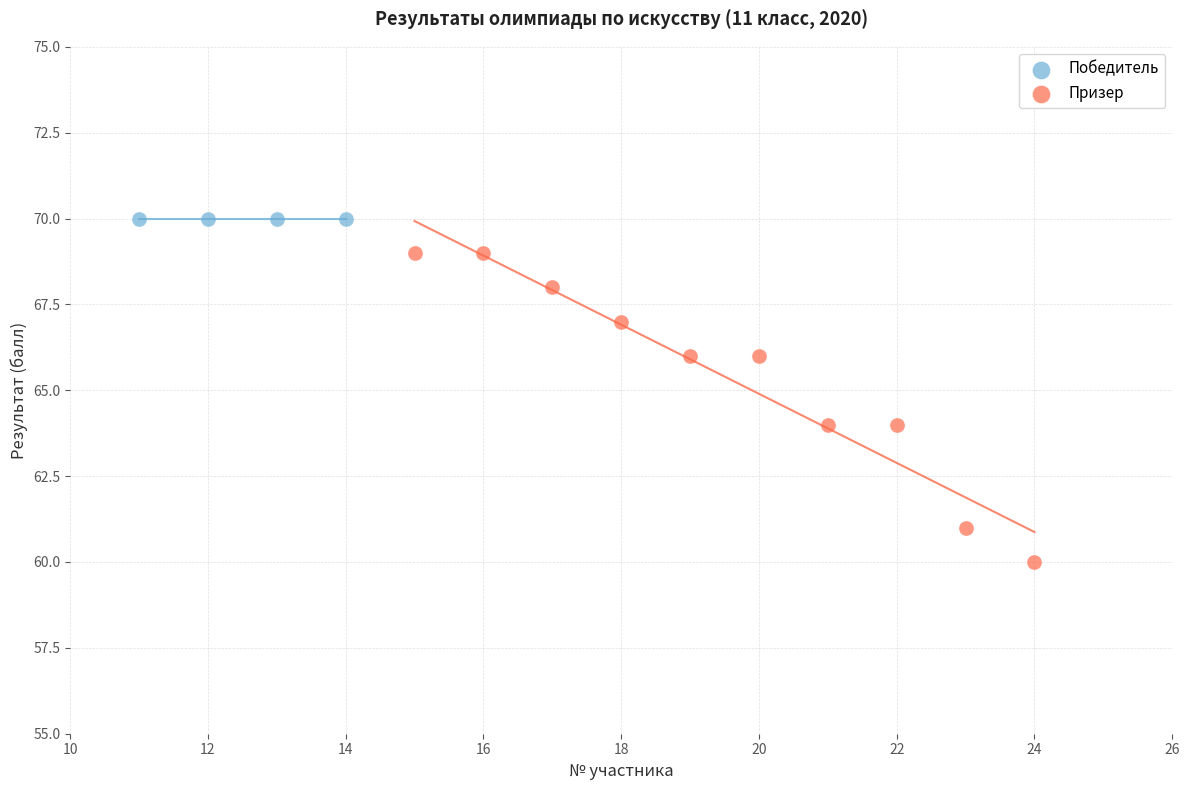

Which series reaches the minimum Y coordinate?

Призер